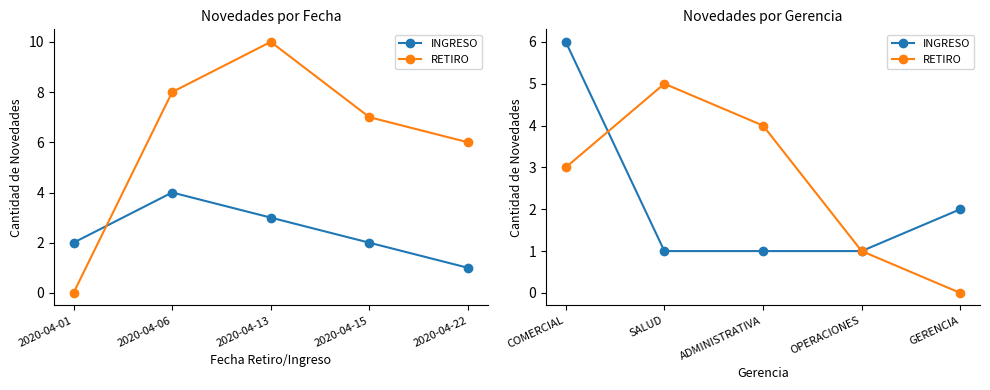

What is the value of the RETIRO point at the 4th from the left?

1